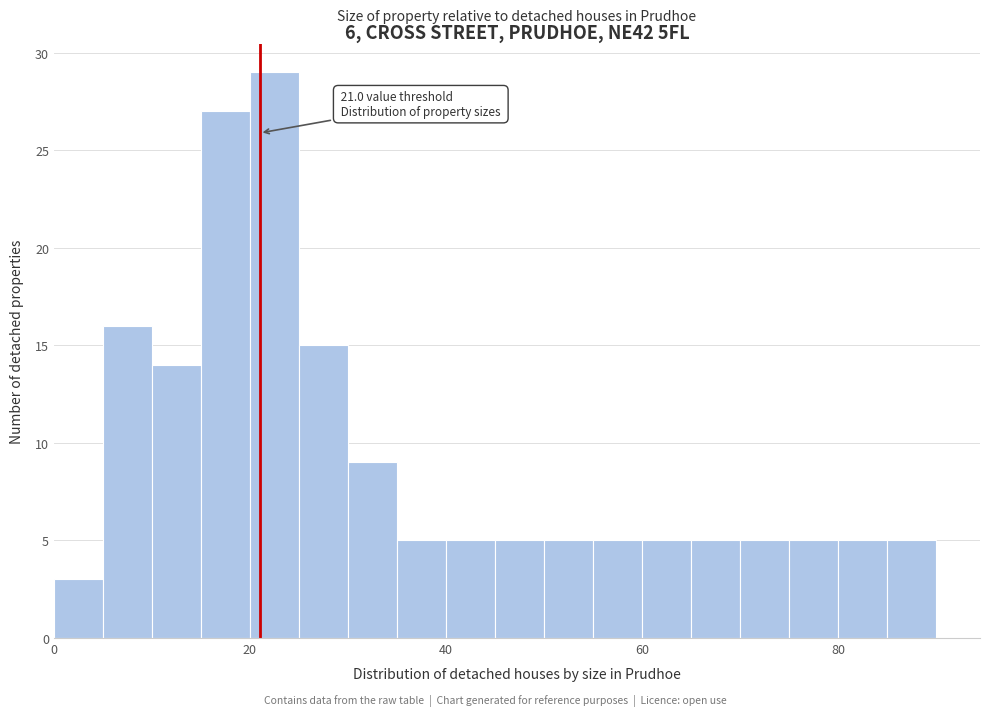

Around what value on the x-axis is the tallest bar? Give the approximate position of its centre, as read against the axis.

22